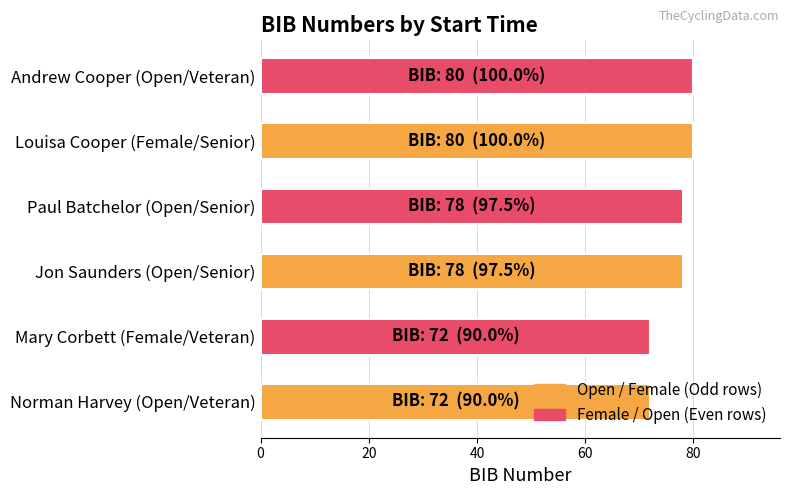

The value at Norman Harvey (Open/Veteran) is 72. True or false?

True